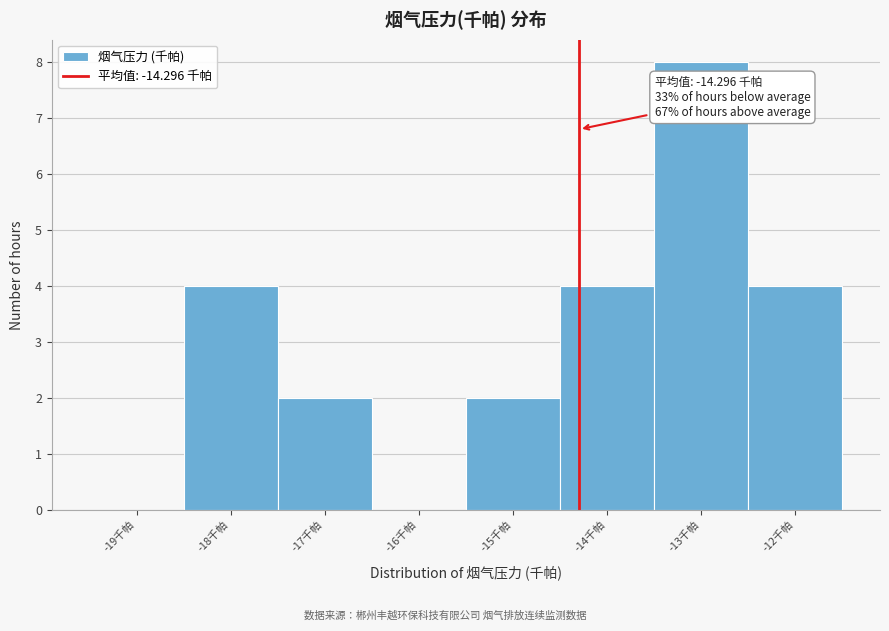

Which range on the x-axis has the tallest bar?

-13.5 to -12.5